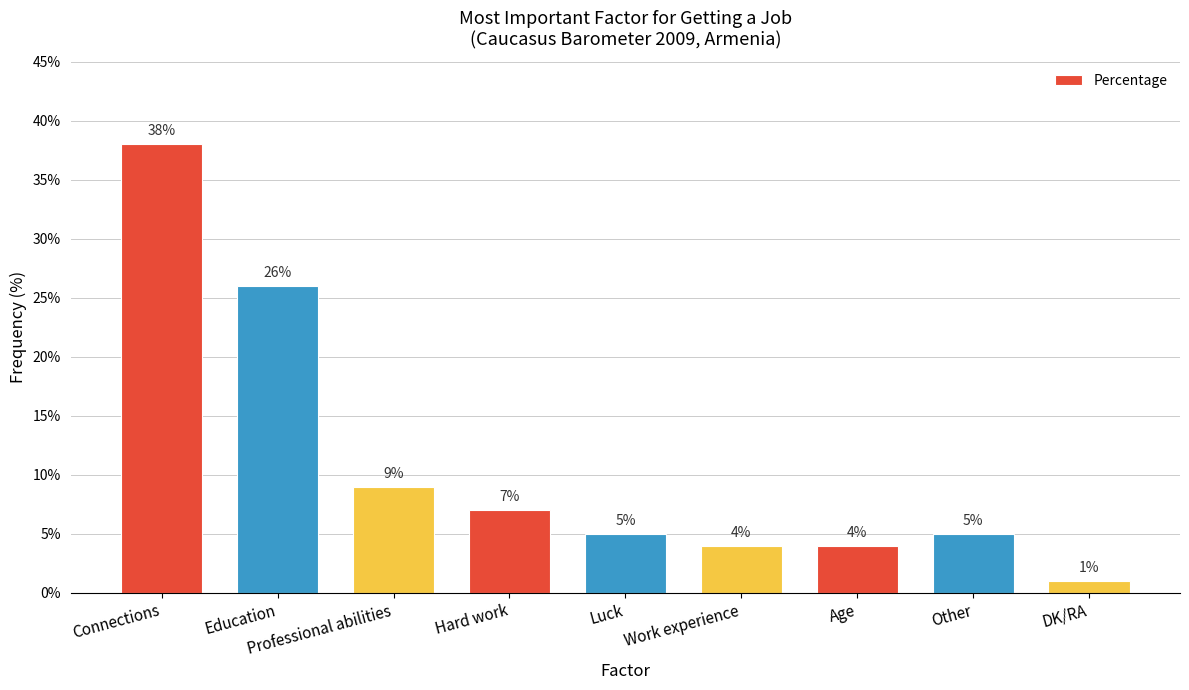

What is the approximate value at Work experience, to the nearest 5?

5